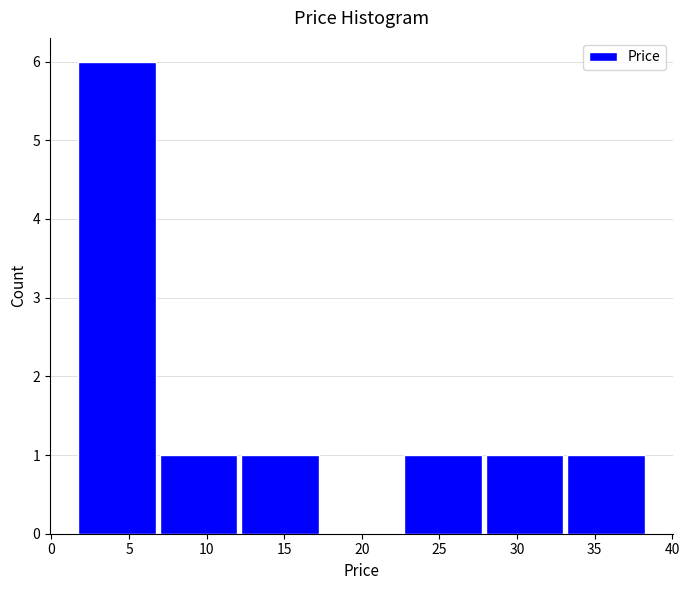

How tall is the bar that spans 12.0 to 17.5 on the x-axis? Neither the bar edges nor the heights are printed on the chart, so give them approximately, as read against the axes.

1